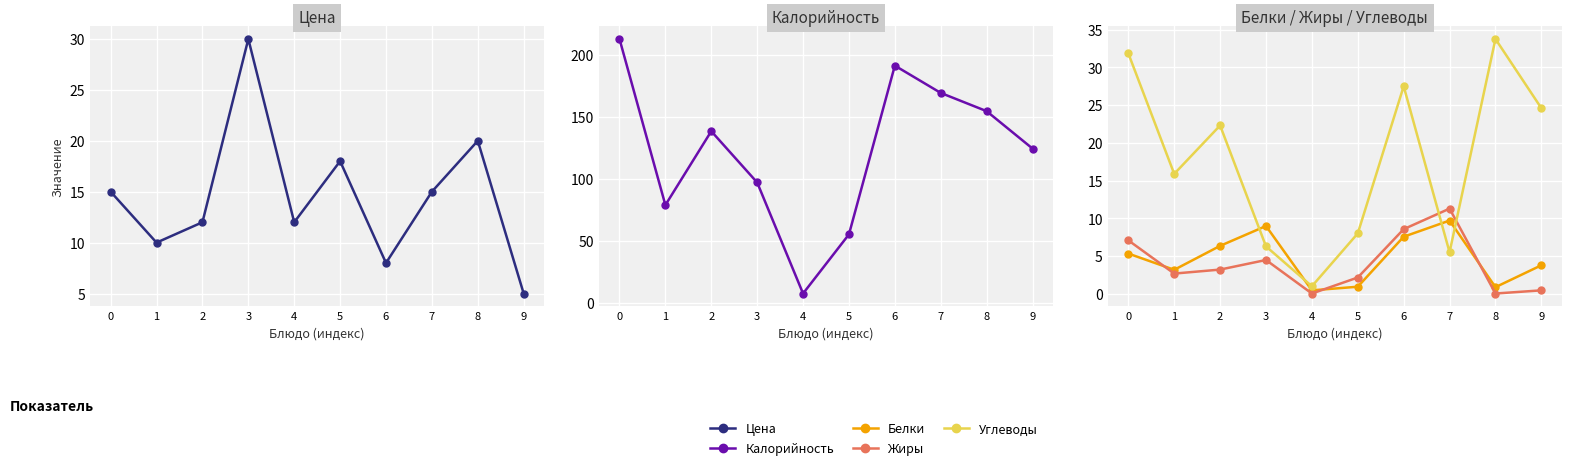

At which category does Белки reach its first local valley?

1